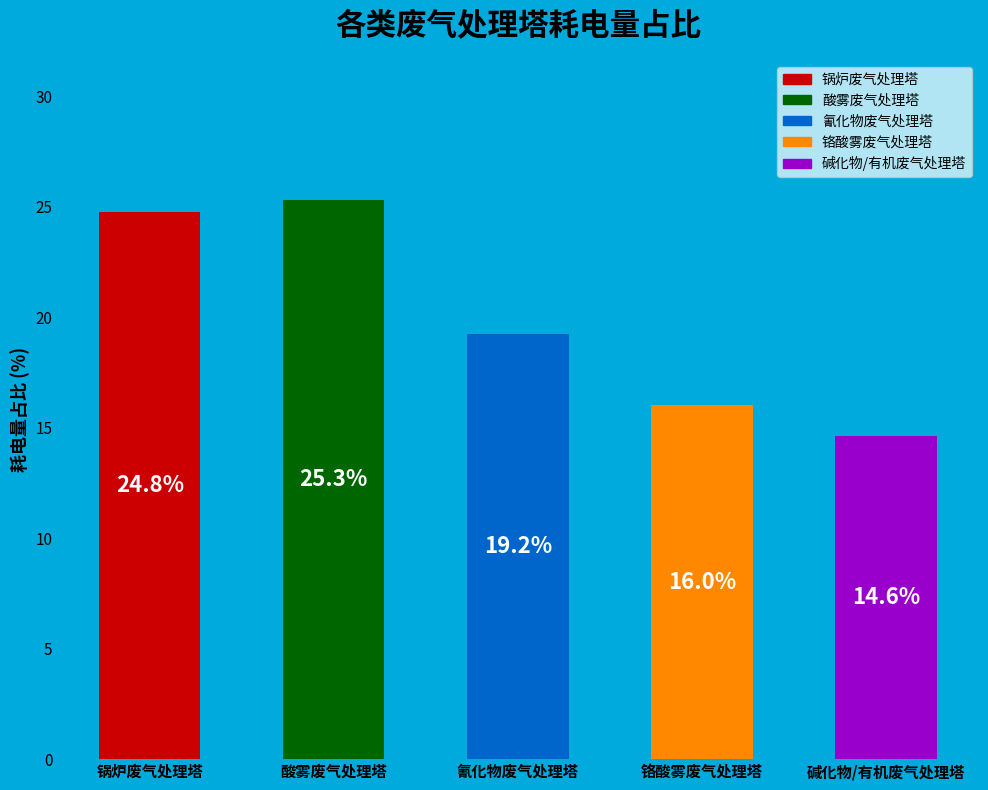

Read the value at 锅炉废气处理塔.

24.8